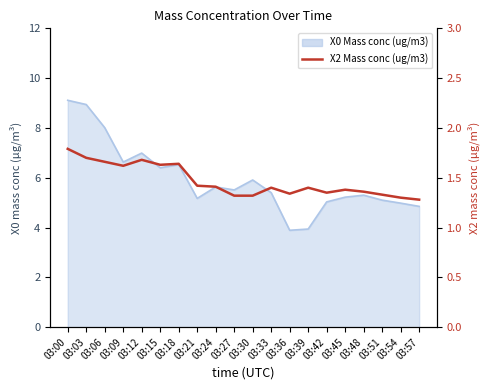

Where is the first local minimum?

03:09